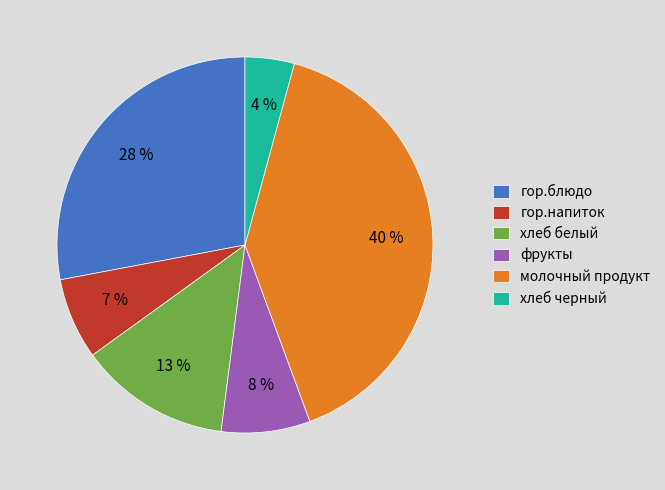

Does any single category account for the majority?

No